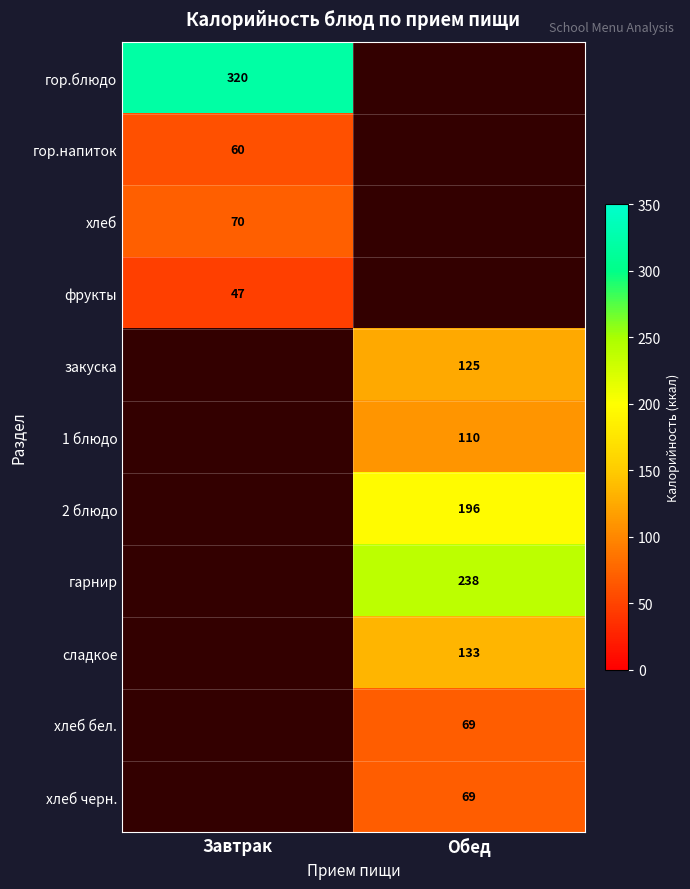

At how many categories does at least one series exceed 299?

1